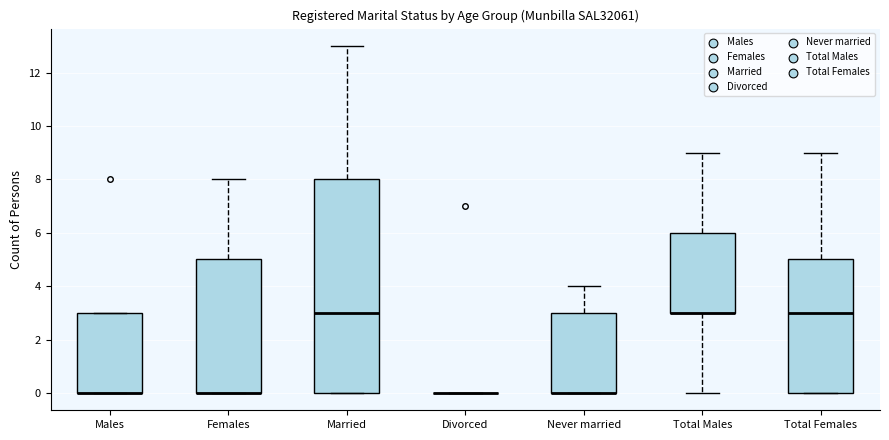

Which box is the tallest, from its lower edge to its upper edge?

Married